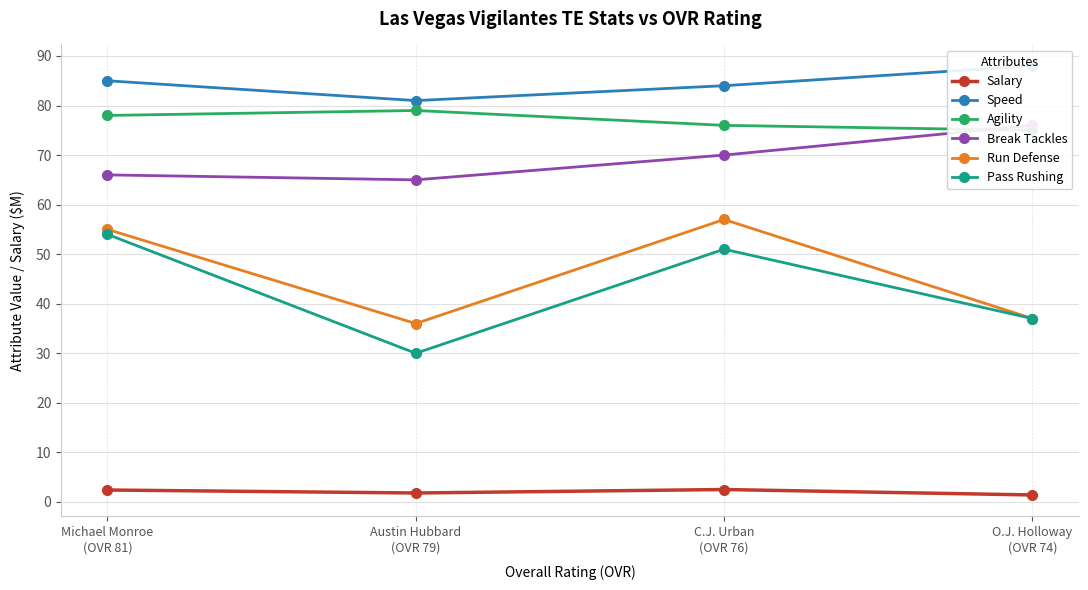

Between Michael Monroe
(OVR 81) and C.J. Urban
(OVR 76), which series saw the biggest shift?

Break Tackles